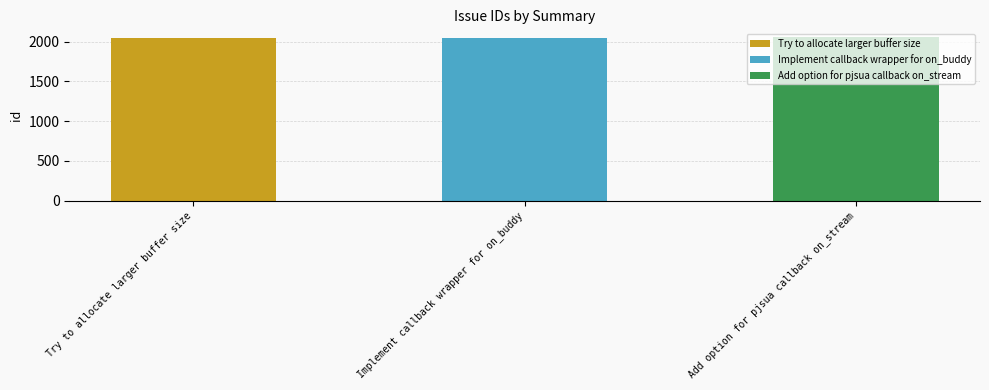

Reading right to left, what are all the values shown in this chart?

2052	2051	2049